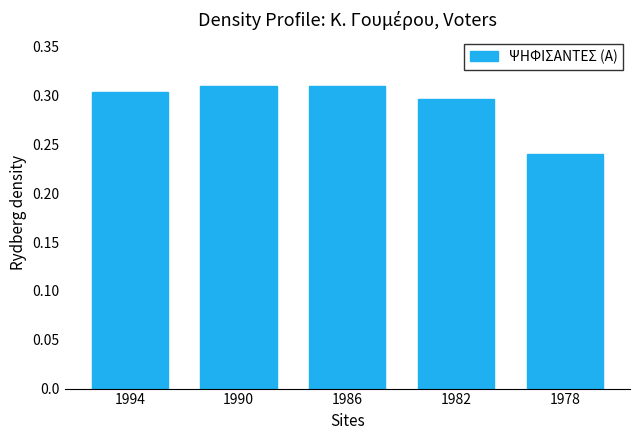

Which has a higher value, 1978 or 1994?

1994